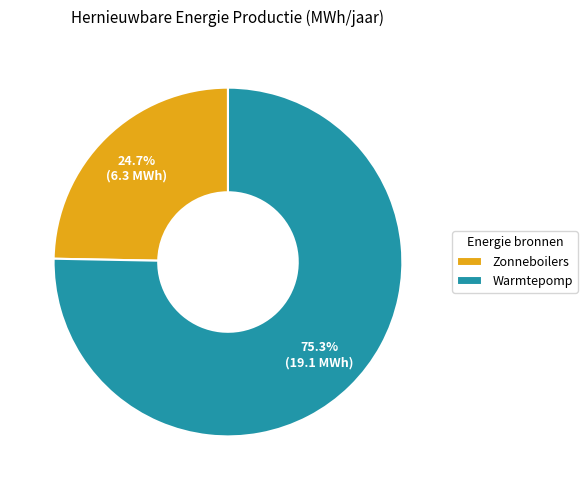

Does any single category account for the majority?

Yes